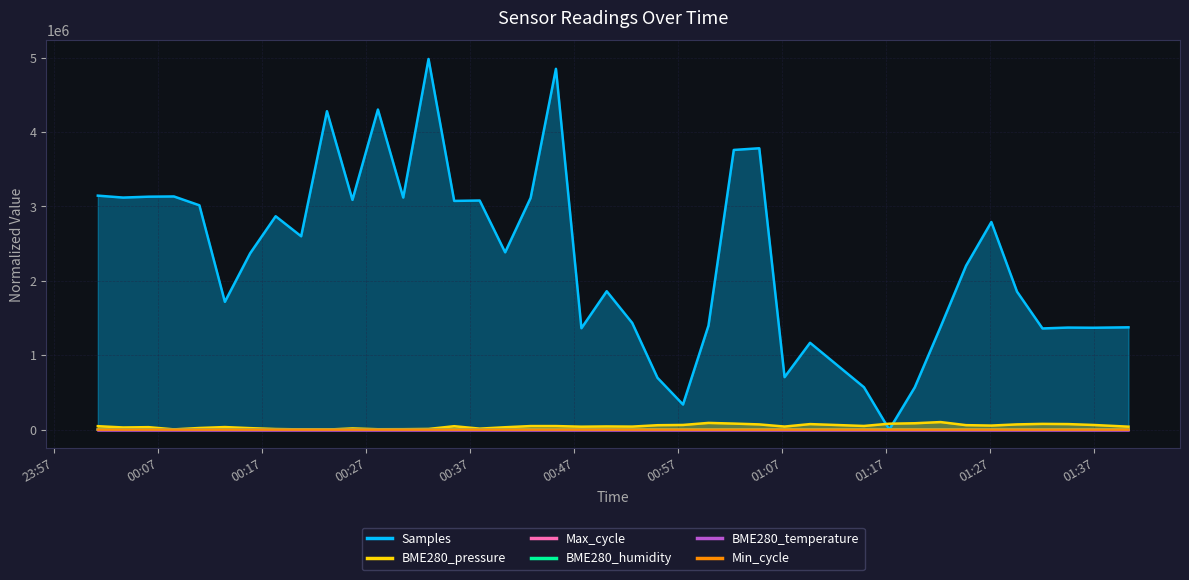

What is the sum of all BME280_humidity values?

1417.4